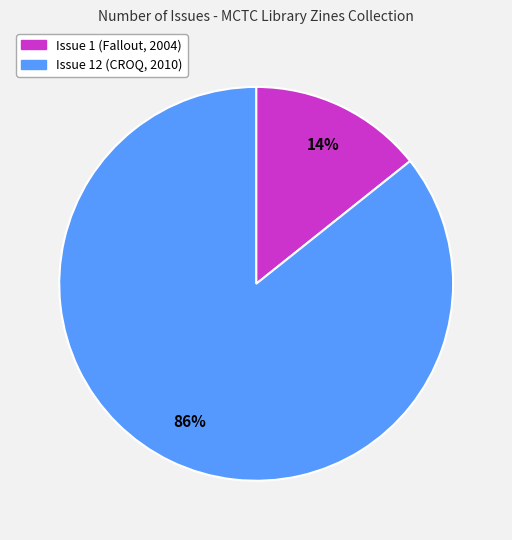

Between Issue 1 (Fallout, 2004) and Issue 12 (CROQ, 2010), which is larger?

Issue 12 (CROQ, 2010)